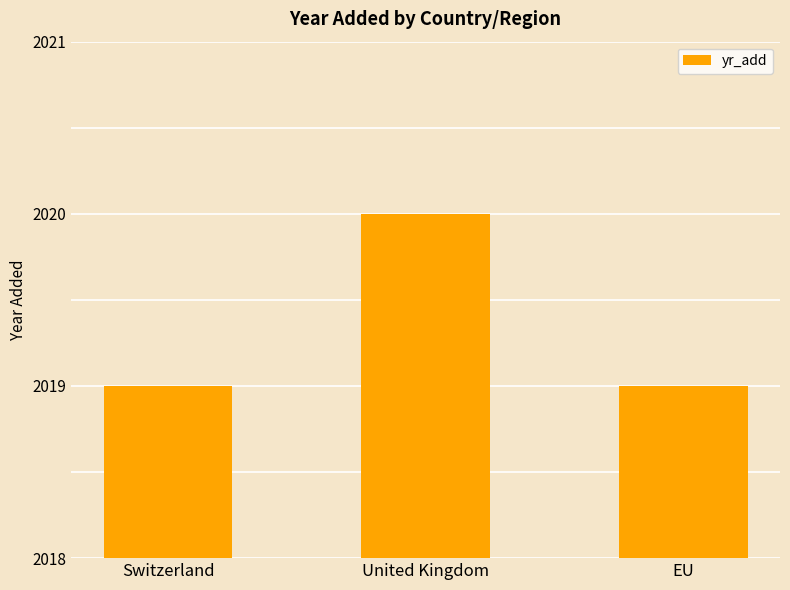

What is the value of the 1st bar from the left?

2019